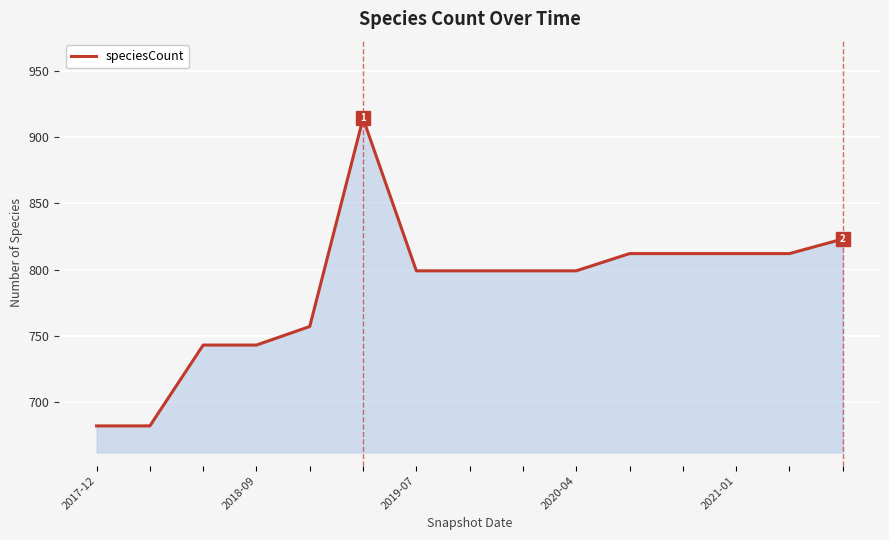

What is the difference between the maximum and minimum values?

232